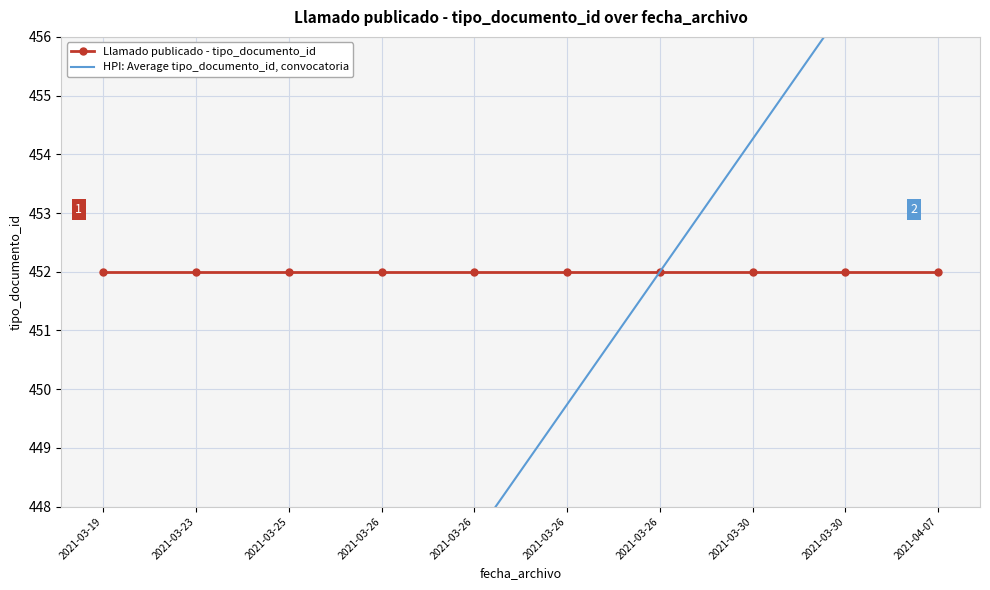

Reading left to right, transcribe all the data shown in this chart.

Llamado publicado - tipo_documento_id: 452.0	452.0	452.0	452.0	452.0	452.0	452.0	452.0	452.0	452.0
HPI: Average tipo_documento_id, convocatoria: 438.4	440.7	443.0	445.2	447.5	449.7	452.0	454.3	456.5	458.8